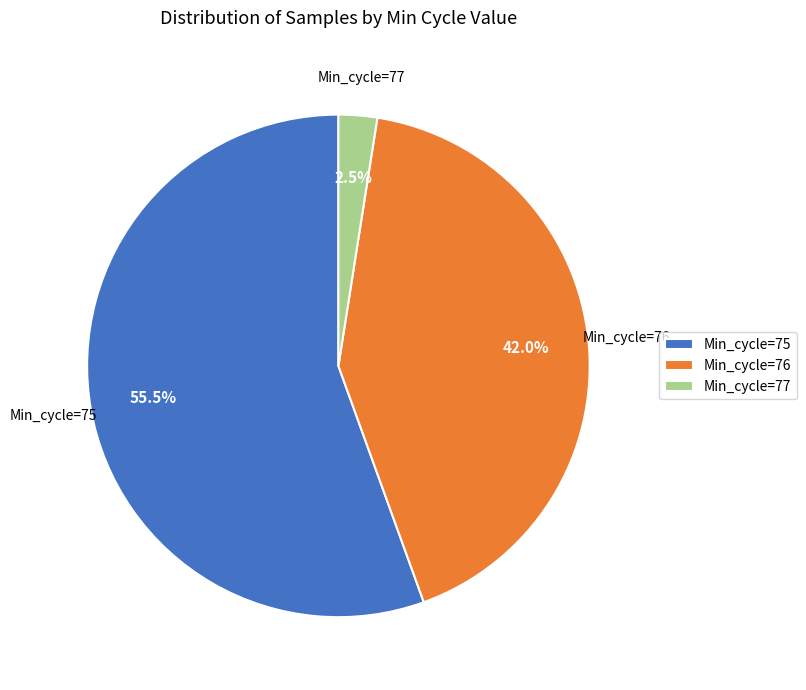

Which has a higher value, Min_cycle=77 or Min_cycle=76?

Min_cycle=76